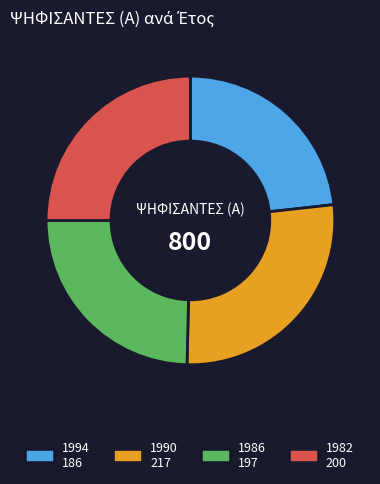

True or false: 1982 accounts for 40% of the total.

False